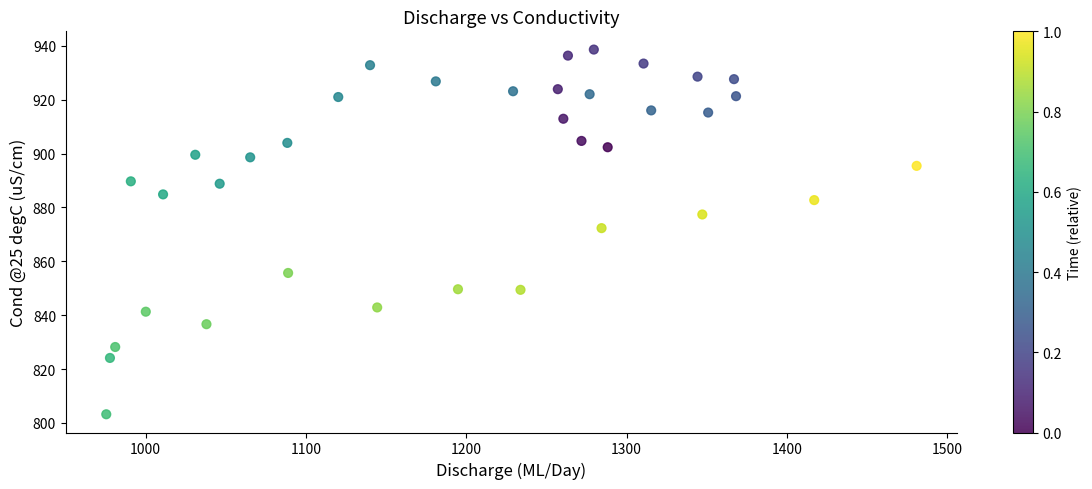

What Y value in the scatter plot is closest to 870?

872.3